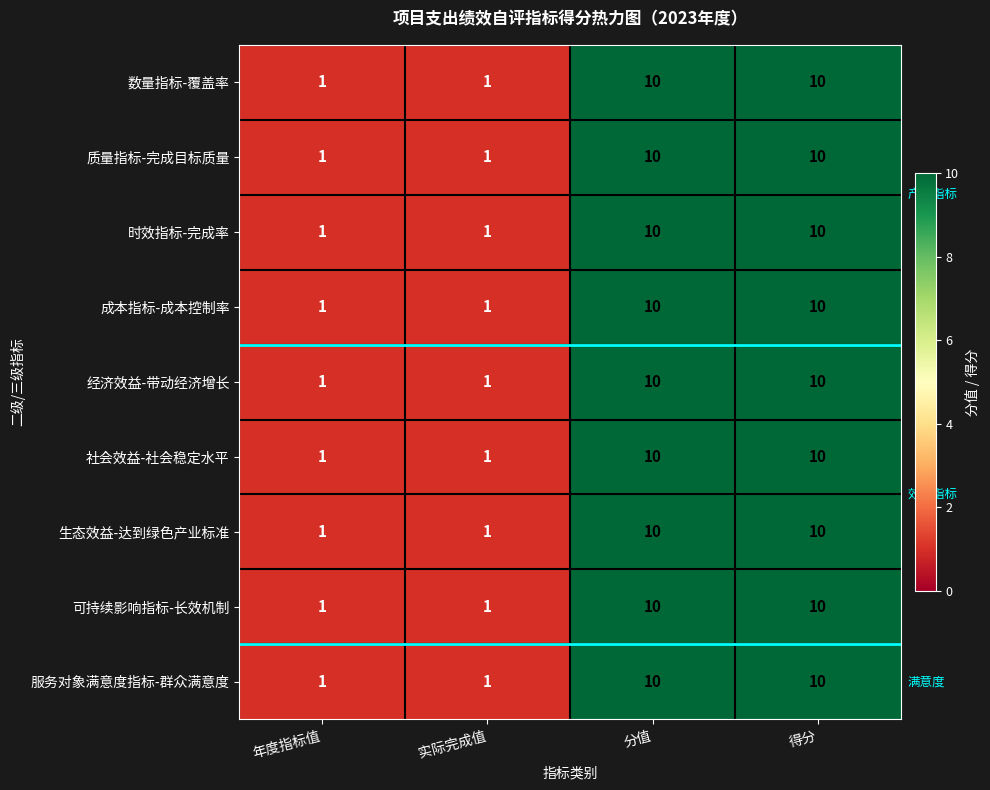

What is the highest value of the 时效指标-完成率 series?

10